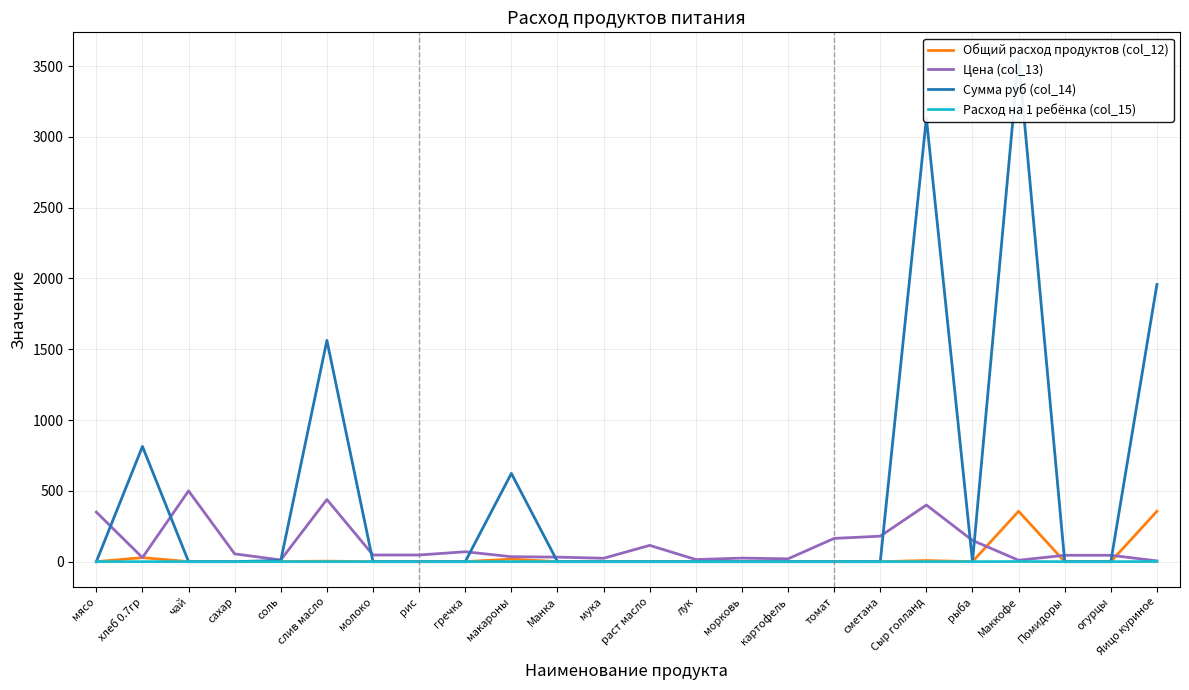

The Цена (col_13) series shows 32.0 at Манка. True or false?

True